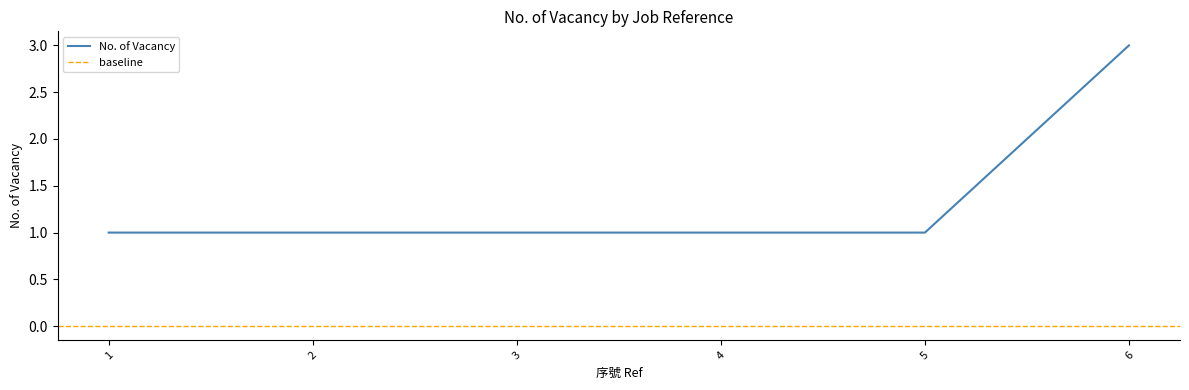

What is the value of the 1st point from the left?

1